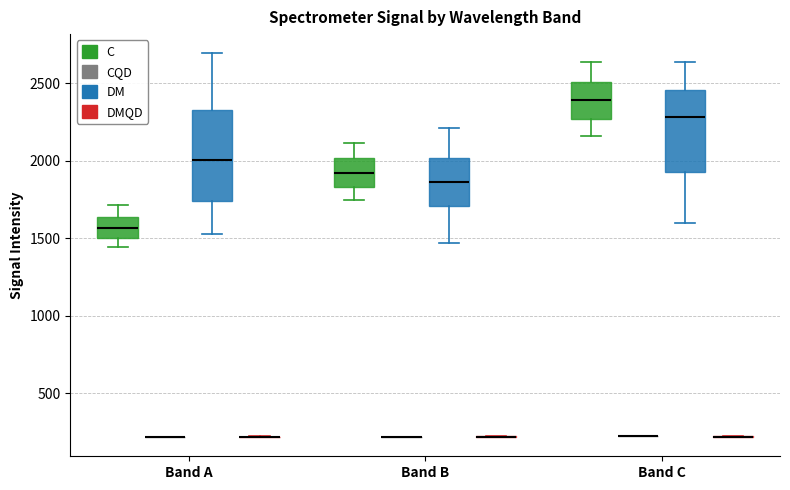

Reading left to right, transcribe this box plot: for each box, give where its median line is, the range the box spans, and where its two whiskers end, as read against the y-axis. The values are not printed on the chart, so give them approximately, as read against the axis.

Band A (C): median 1550, box 1500 to 1650, whiskers 1450 to 1700
Band A (CQD): box collapsed to a line at 200, whiskers 200 to 200
Band A (DM): median 2000, box 1750 to 2350, whiskers 1550 to 2700
Band A (DMQD): box collapsed to a line at 200, whiskers 200 to 200
Band B (C): median 1900, box 1850 to 2000, whiskers 1750 to 2100
Band B (CQD): box collapsed to a line at 200, whiskers 200 to 200
Band B (DM): median 1850, box 1700 to 2000, whiskers 1450 to 2200
Band B (DMQD): box collapsed to a line at 200, whiskers 200 to 200
Band C (C): median 2400, box 2250 to 2500, whiskers 2150 to 2650
Band C (CQD): box collapsed to a line at 200, whiskers 200 to 200
Band C (DM): median 2300, box 1900 to 2450, whiskers 1600 to 2650
Band C (DMQD): box collapsed to a line at 200, whiskers 200 to 200